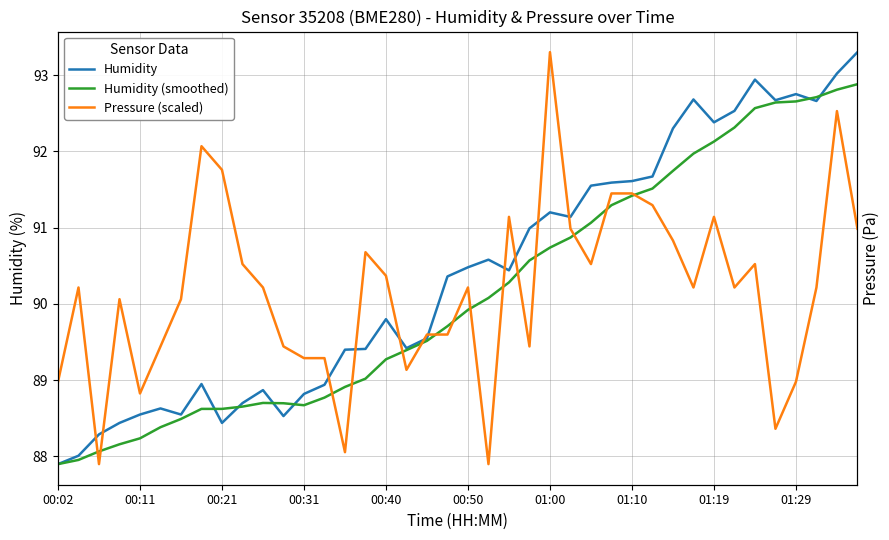

What is the difference between the maximum and second lowest values in the Humidity (smoothed) series?

4.9